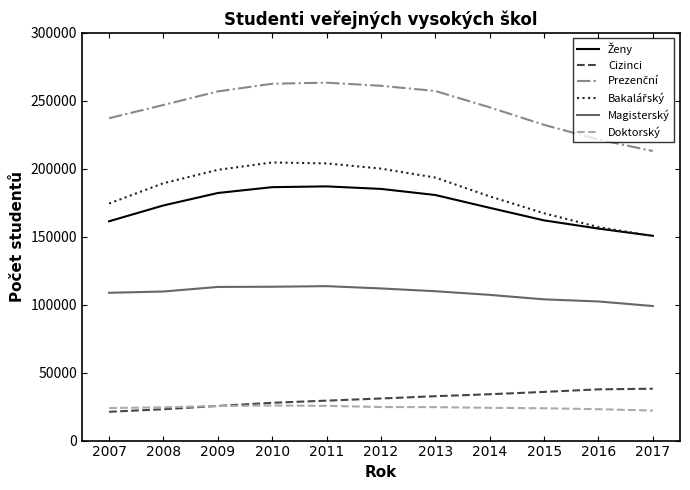

What is the lowest value of the Doktorský series?

22111